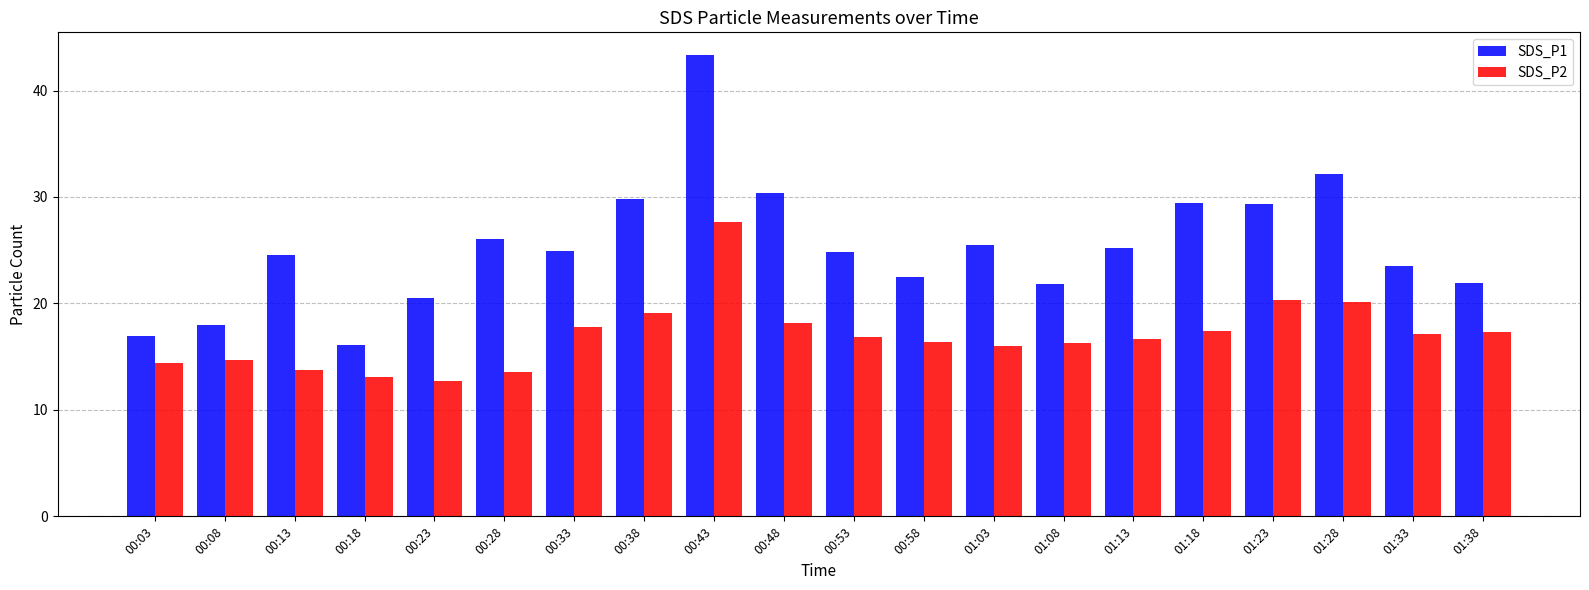

The value of SDS_P1 at 01:13 is 36.1. True or false?

False